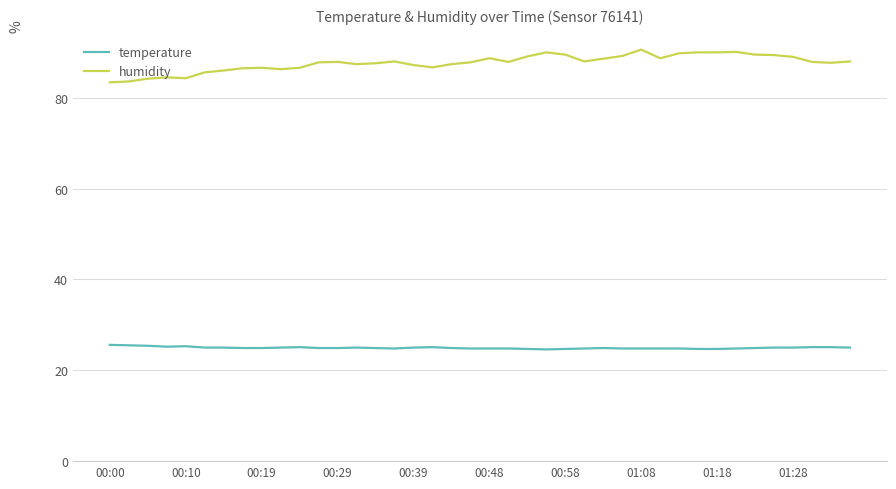

What are all the series names shown in the legend?

temperature, humidity